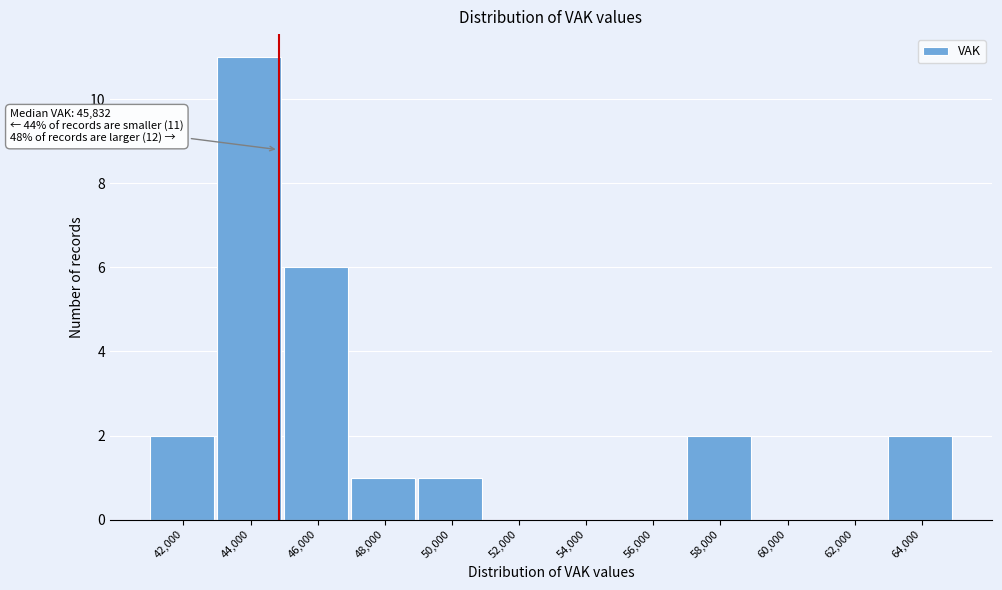

Reading left to right, extract all data points from this chart.

42,000=2	44,000=11	46,000=6	48,000=1	50,000=1	52,000=0	54,000=0	56,000=0	58,000=2	60,000=0	62,000=0	64,000=2